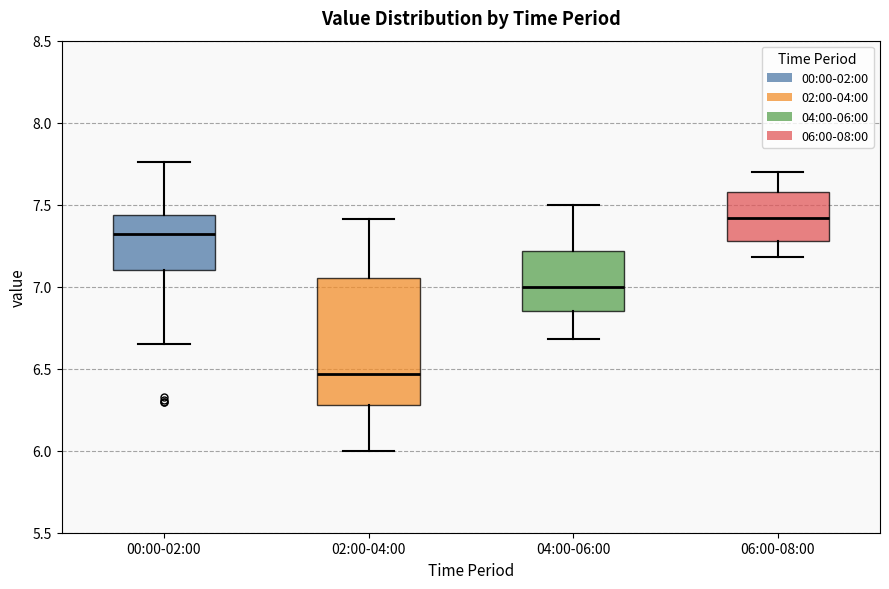

Reading left to right, read every box against the y-axis: the position of its median line, the range the box covers, and the ends of its whiskers. The values are not printed on the chart, so give them approximately, as read against the axis.

00:00-02:00: median 7.30, box 7.10 to 7.45, whiskers 6.65 to 7.75
02:00-04:00: median 6.45, box 6.30 to 7.05, whiskers 6.00 to 7.40
04:00-06:00: median 7.00, box 6.85 to 7.20, whiskers 6.70 to 7.50
06:00-08:00: median 7.40, box 7.30 to 7.60, whiskers 7.20 to 7.70